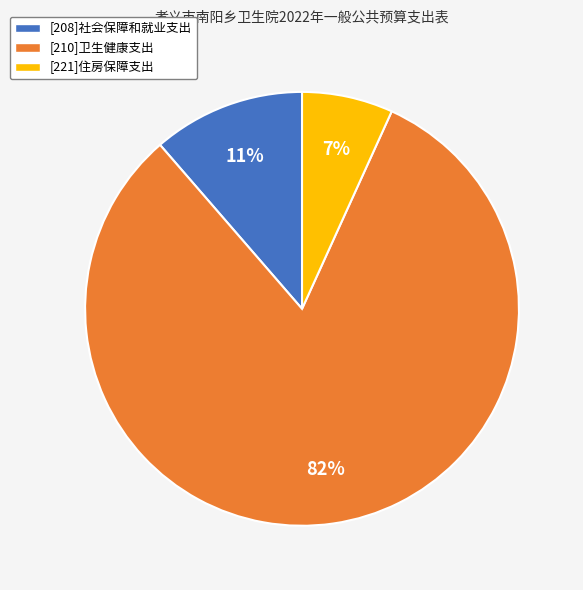

What is the largest slice in the pie chart?

[210]卫生健康支出